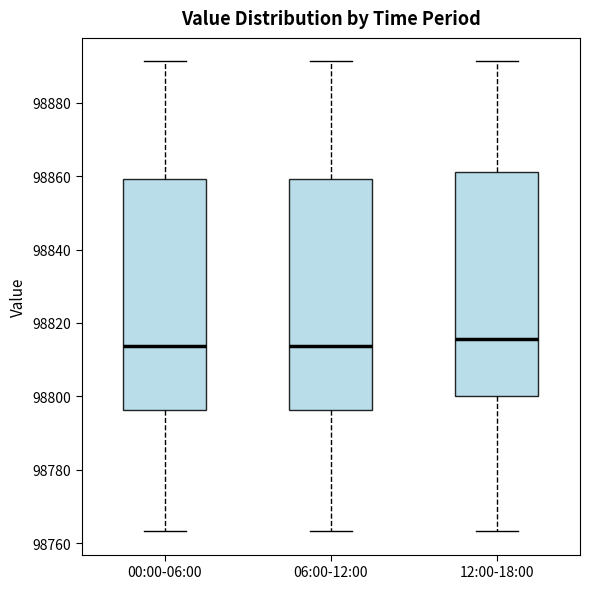

Reading left to right, read every box against the y-axis: the position of its median line, the range the box covers, and the ends of its whiskers. The values are not printed on the chart, so give them approximately, as read against the axis.

00:00-06:00: median 98814, box 98796 to 98860, whiskers 98764 to 98892
06:00-12:00: median 98814, box 98796 to 98860, whiskers 98764 to 98892
12:00-18:00: median 98816, box 98800 to 98862, whiskers 98764 to 98892